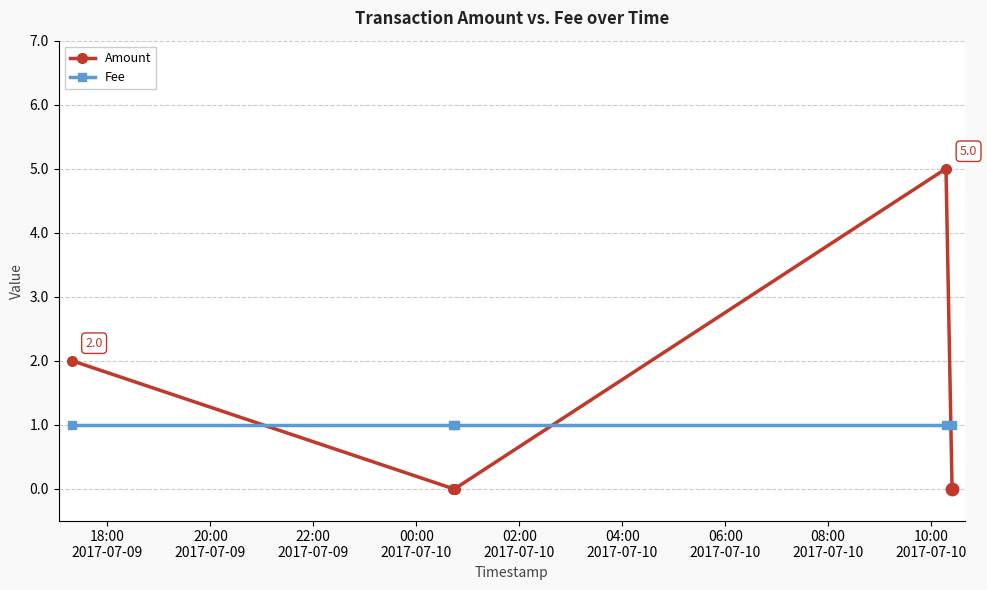

Which series has the largest range (max minus min)?

Amount